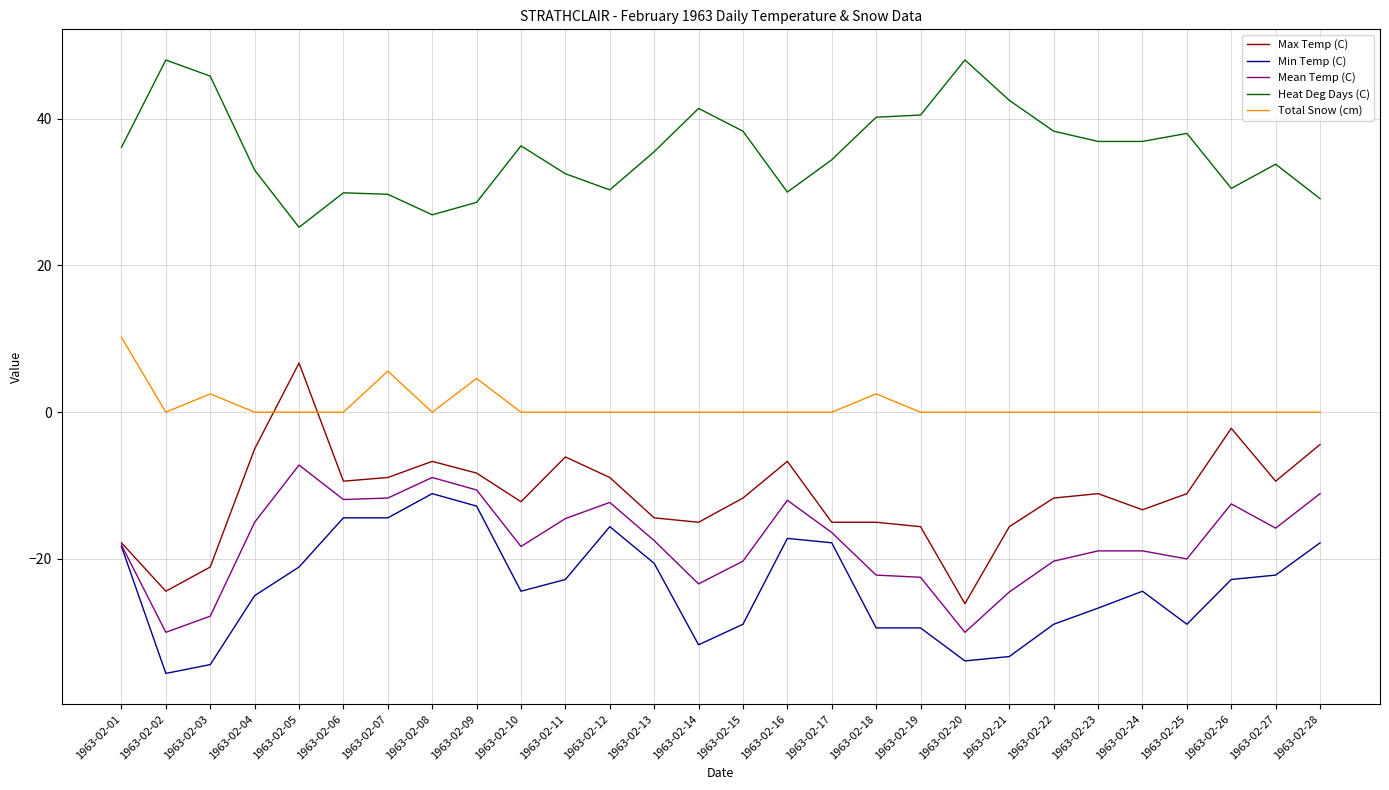

How many values in the Heat Deg Days (C) series are below 36?

14